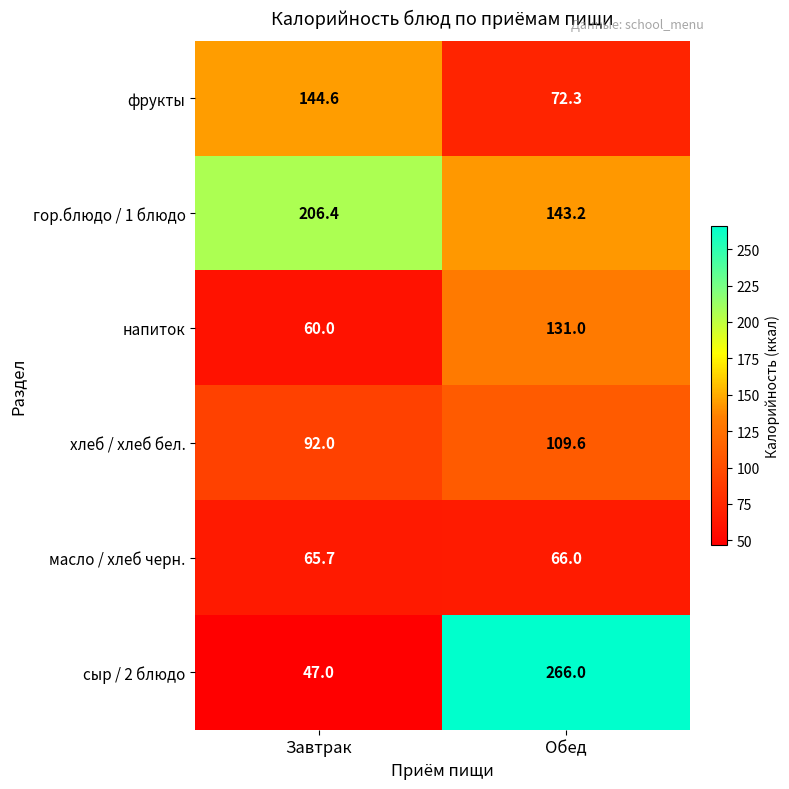

Read the хлеб / хлеб бел. value at Обед.

109.6